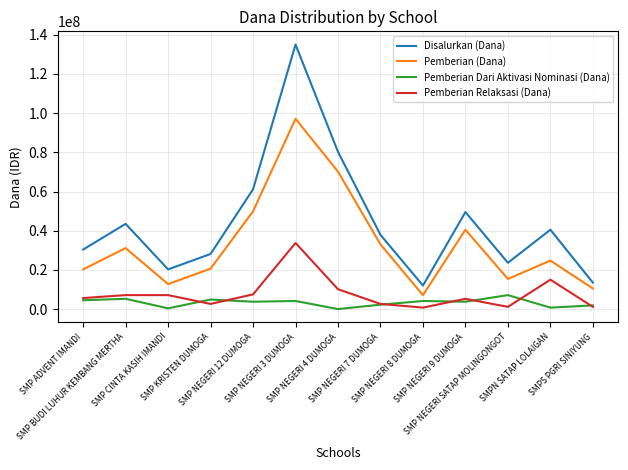

What is the highest value of the Pemberian Relaksasi (Dana) series?

33750000